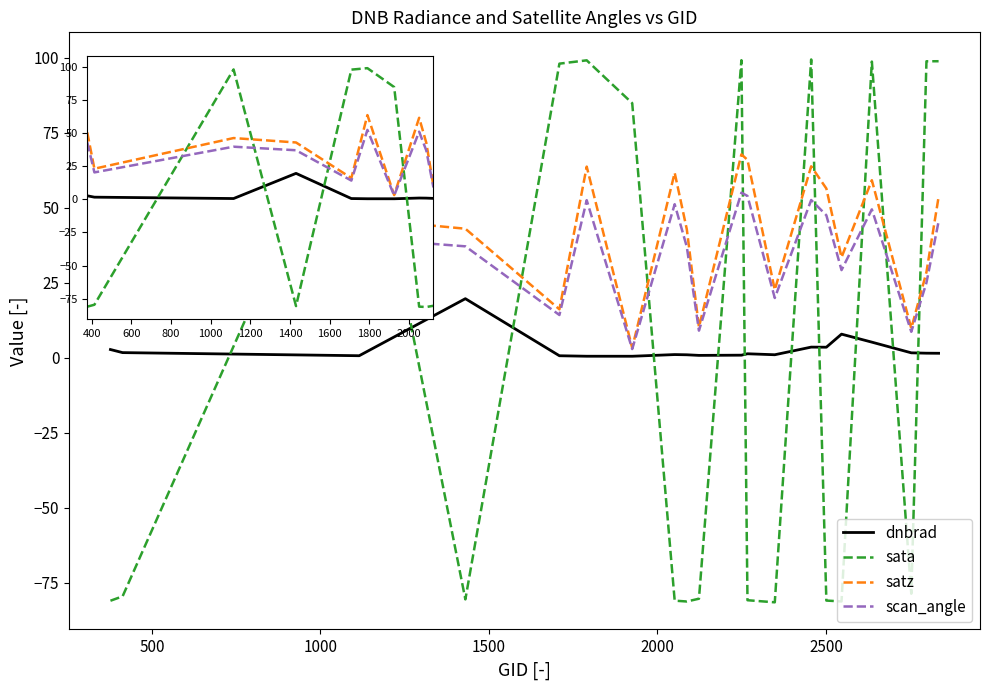

List the series in order of their peak value, lowest first.

dnbrad, scan_angle, satz, sata